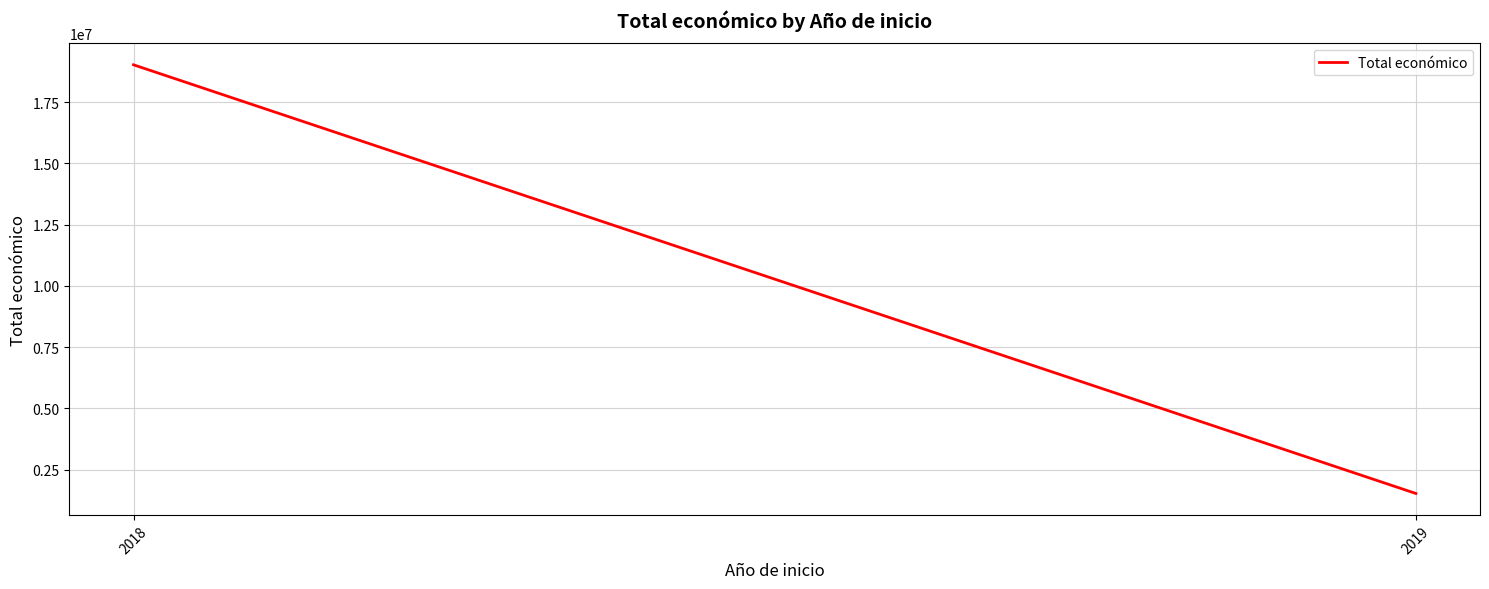

What is the difference between the maximum and minimum values?

17485711